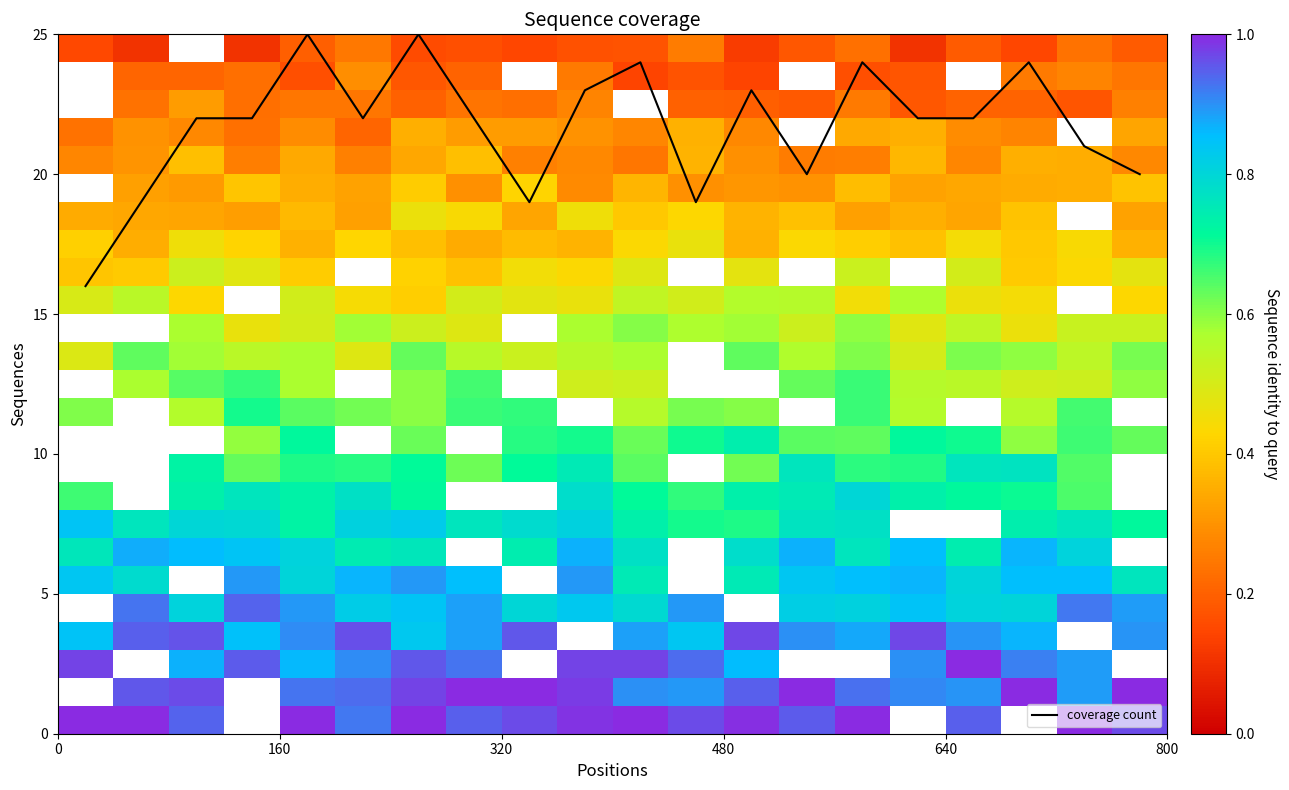

What is the highest value of the coverage count series?

25